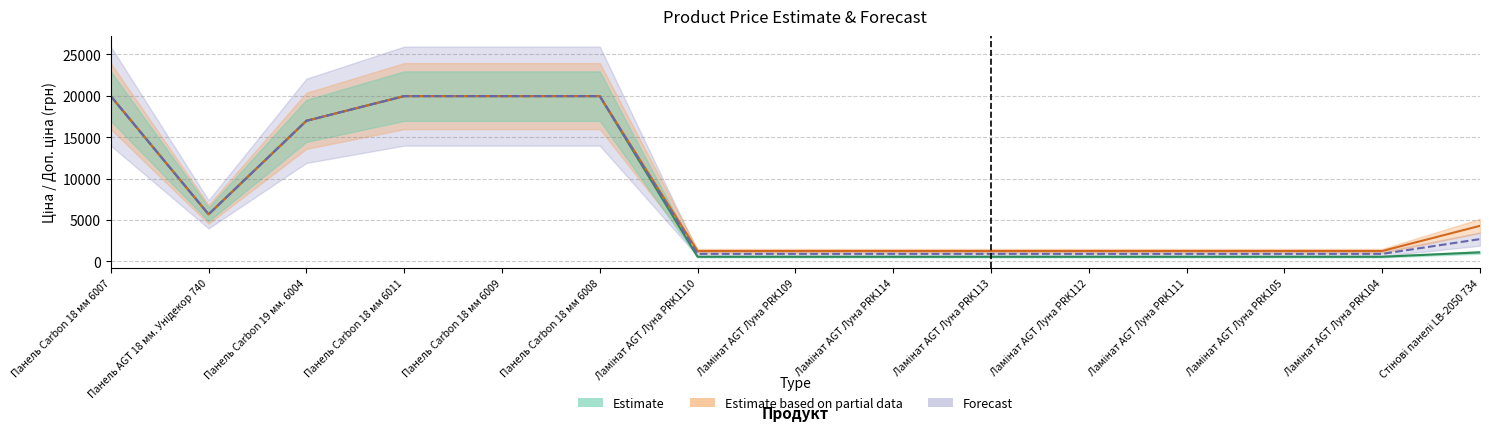

Which series changed the most between Панель Carbon 18 мм 6008 and Ламінат AGT Луна PRK112?

Ціна